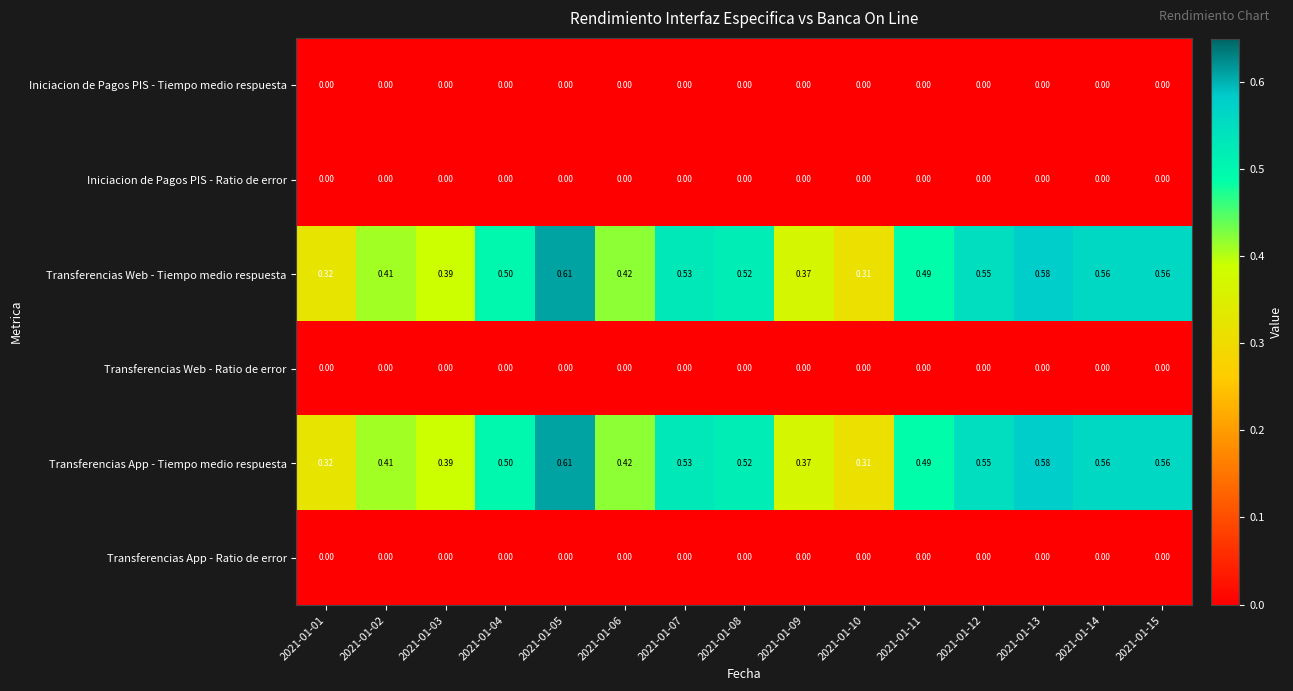

Is the value of Iniciacion de Pagos PIS - Tiempo medio respuesta at 2021-01-13 greater than the value of Transferencias Web - Tiempo medio respuesta at 2021-01-07?

No